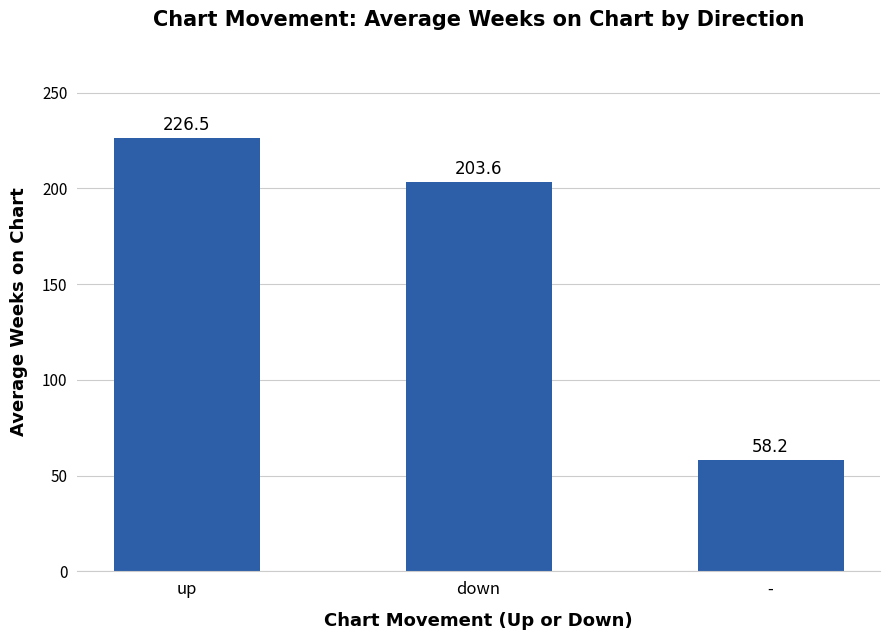

Rank the categories by value from highest to lowest.

up, down, -